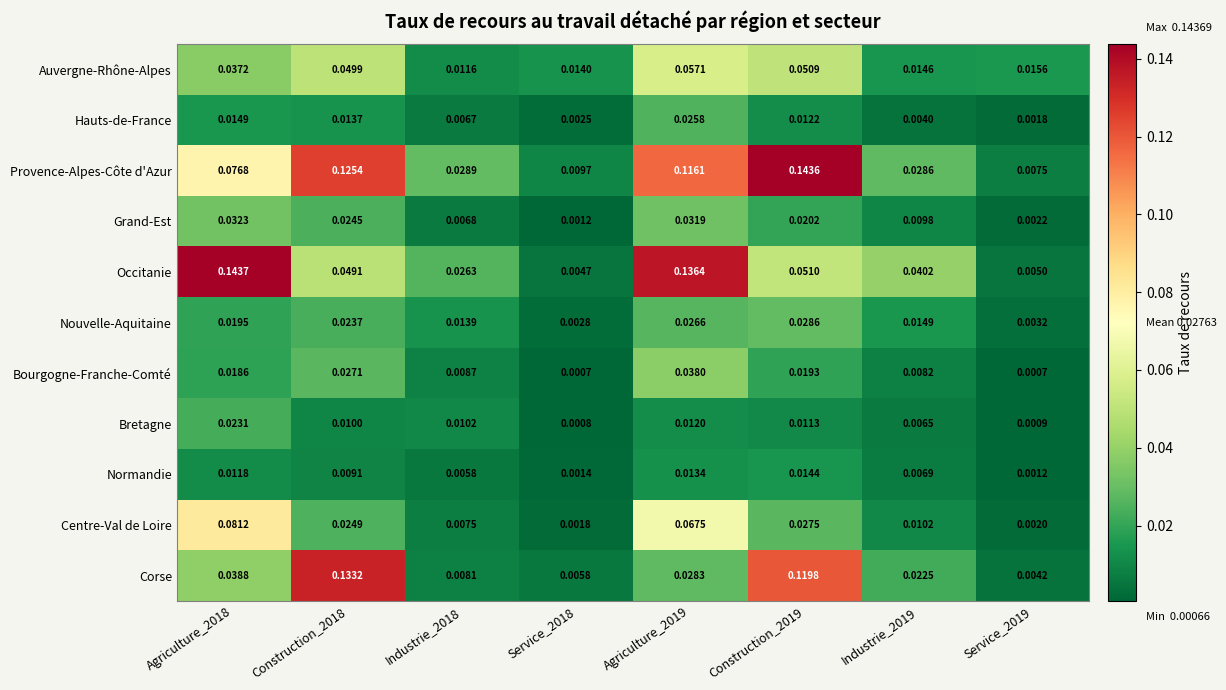

Between Agriculture_2019 and Service_2019, which series saw the biggest shift?

Occitanie